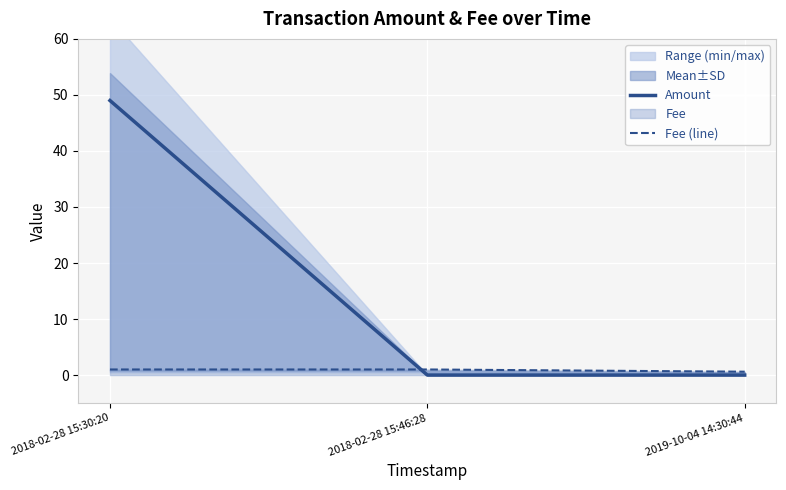

The value of Amount at 2018-02-28 15:30:20 is 11.4. True or false?

False